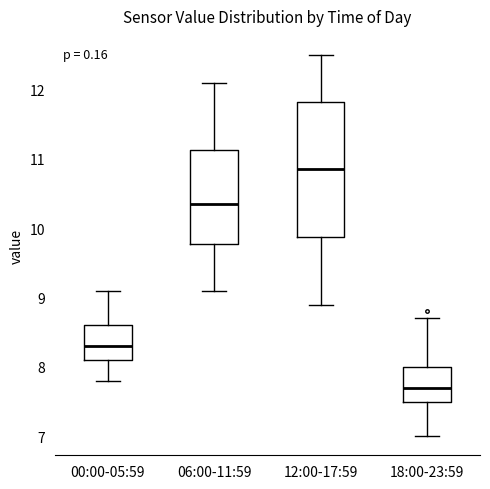

Which box's median line is the highest?

12:00-17:59